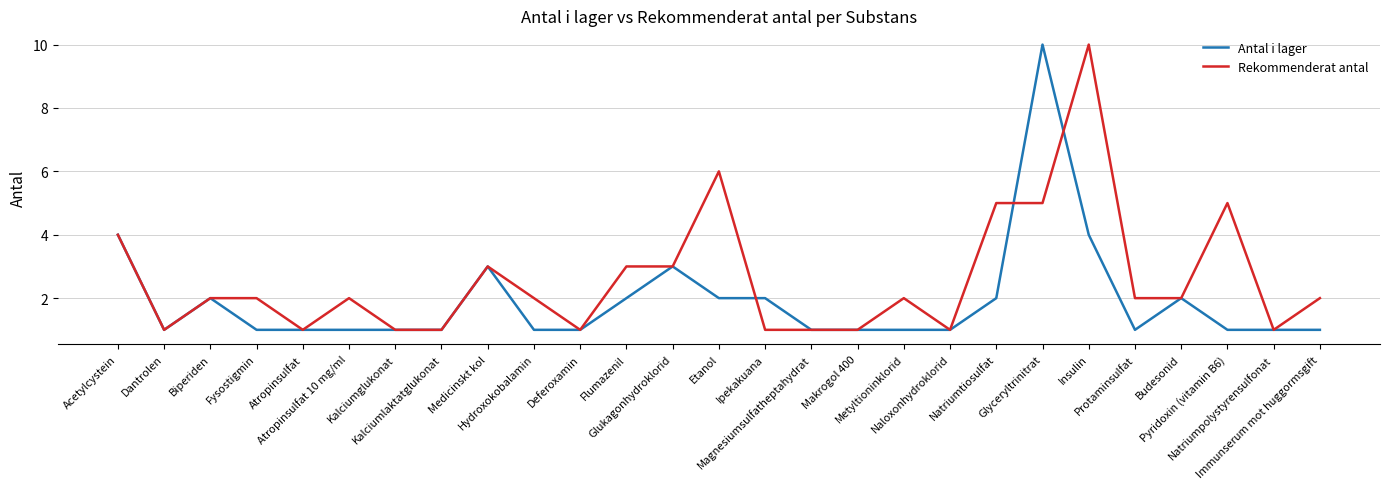

Rank the series by their average value, from lowest to highest.

Antal i lager, Rekommenderat antal